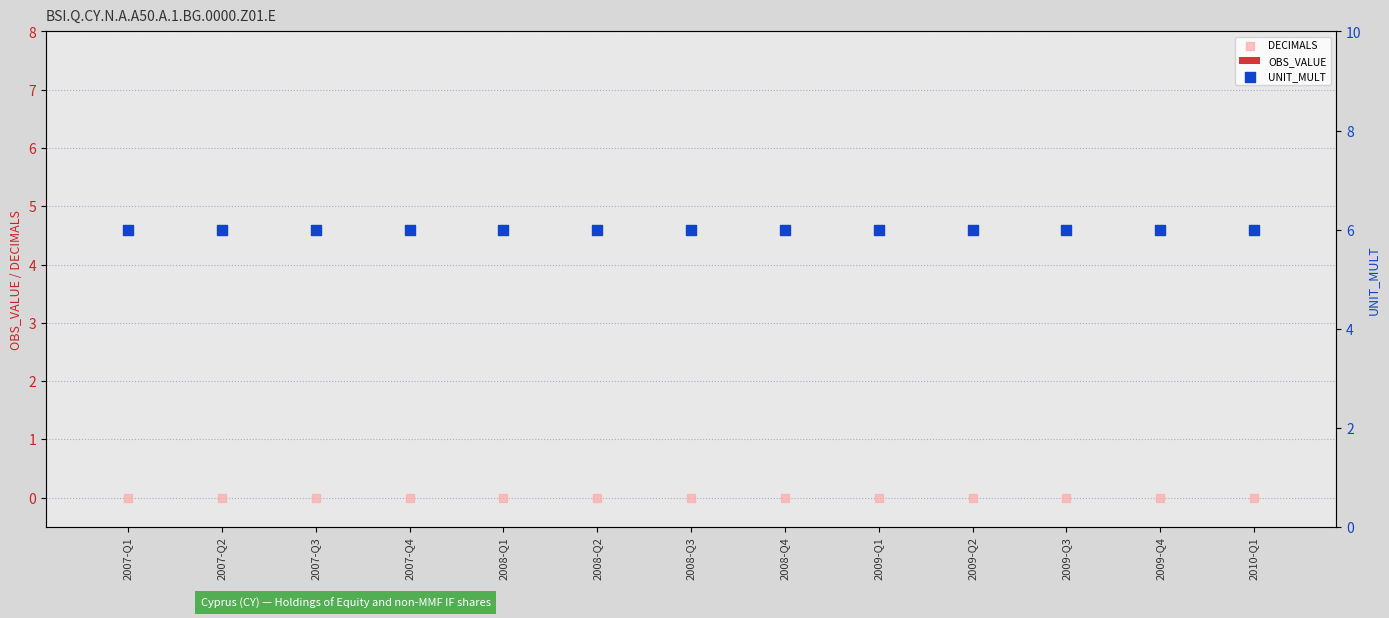

What is the total value across all series at 2008-Q1?

6